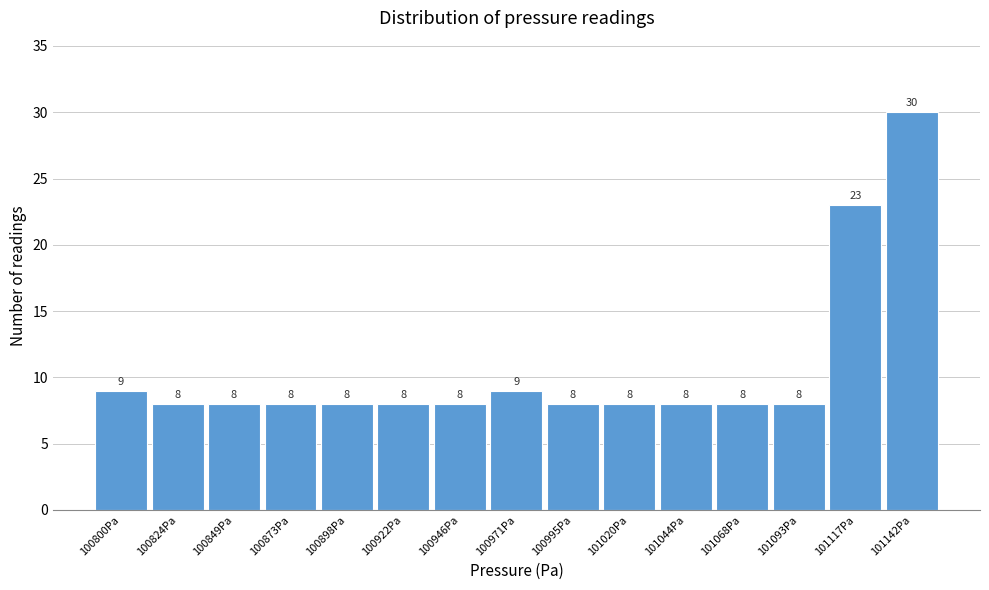

Reading left to right, list all the values displayed in this chart.

9	8	8	8	8	8	8	9	8	8	8	8	8	23	30